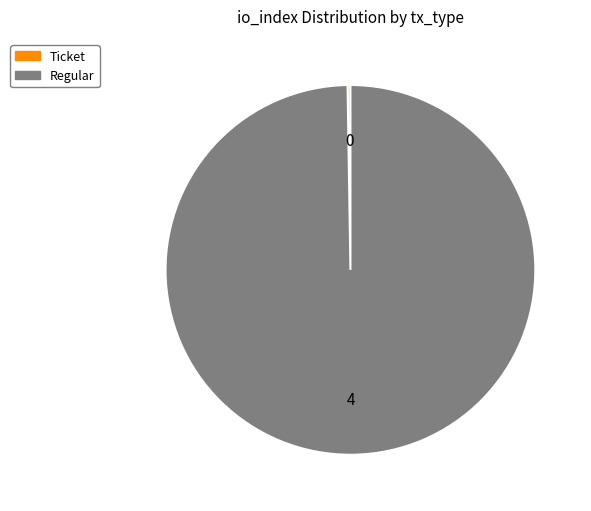

What is the majority slice?

Regular